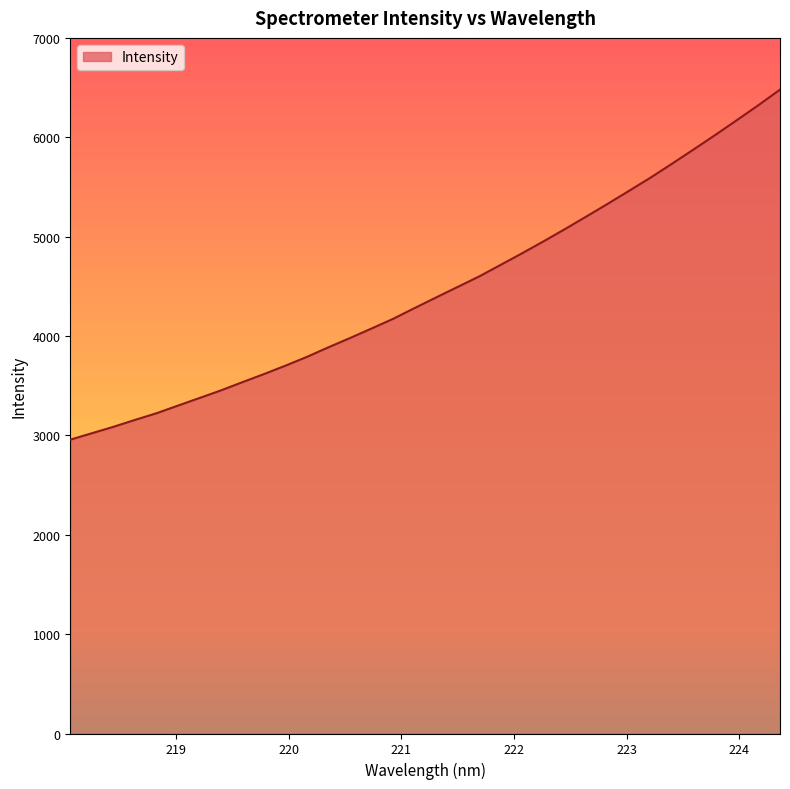

What is the difference between the maximum and minimum values?

3522.7